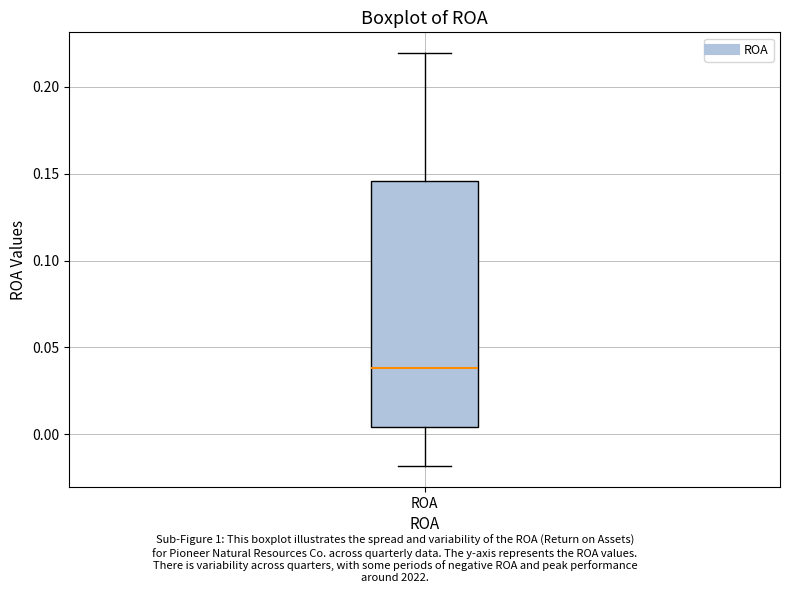

Read this box plot against the y-axis: the position of the median line, the range covered by the box, and the ends of both whiskers. The values are not printed on the chart, so give them approximately, as read against the axis.

median 0.040, box 0.005 to 0.145, whiskers -0.020 to 0.220